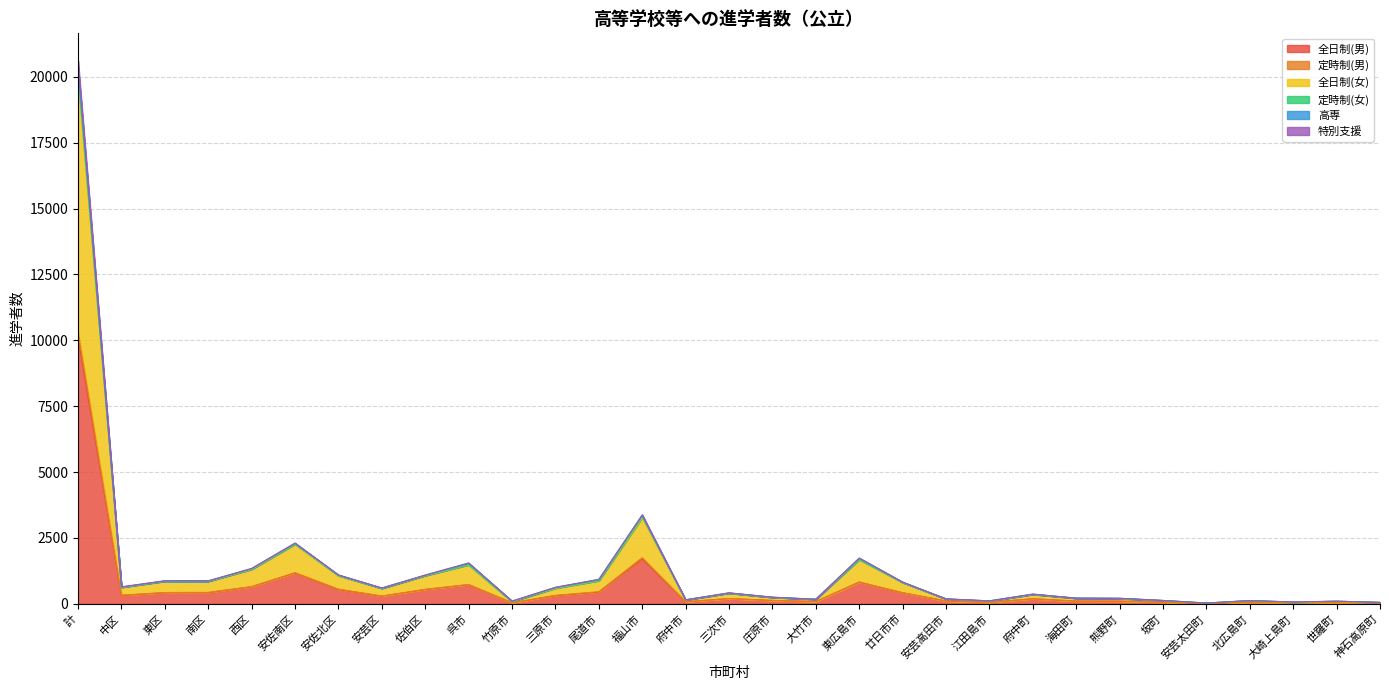

What is the minimum value shown in the chart?

15